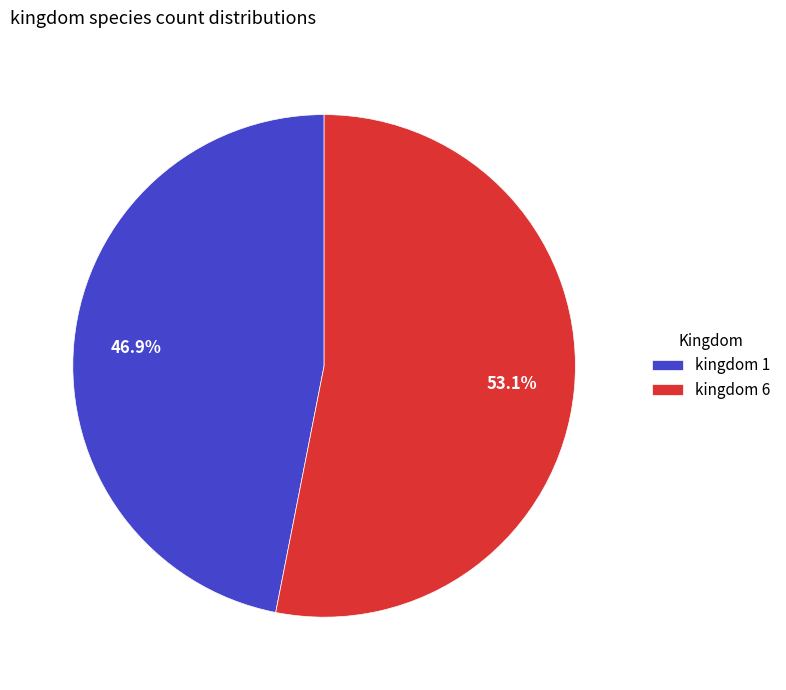

Which slice is the largest?

kingdom 6